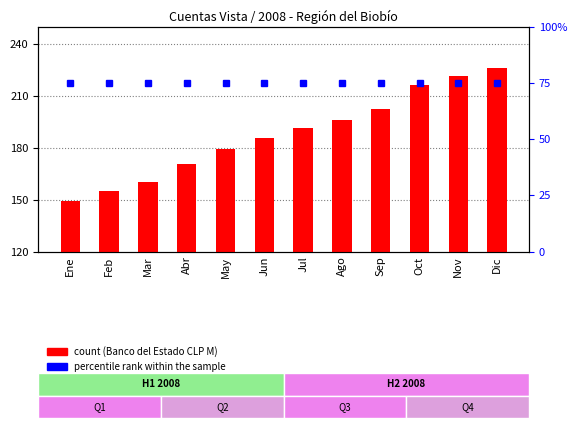

At Feb, list the series in order from smallest to largest.

percentile rank within the sample, Banco del Estado de Chile